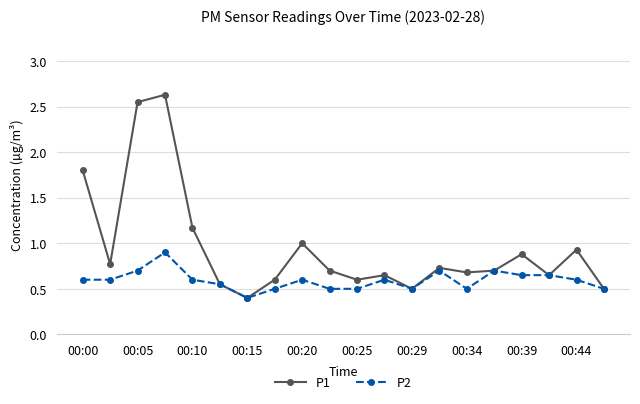

Which series has the largest total across all categories?

P1